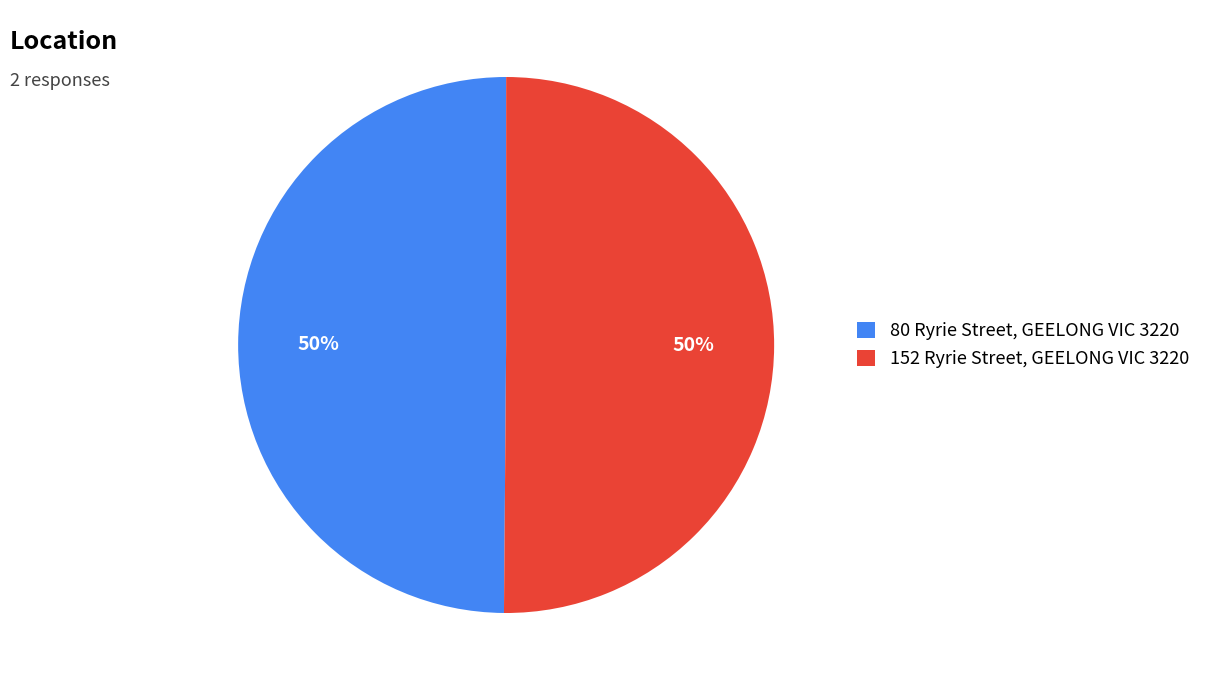

To the nearest percent, what is the average slice percentage?

50%